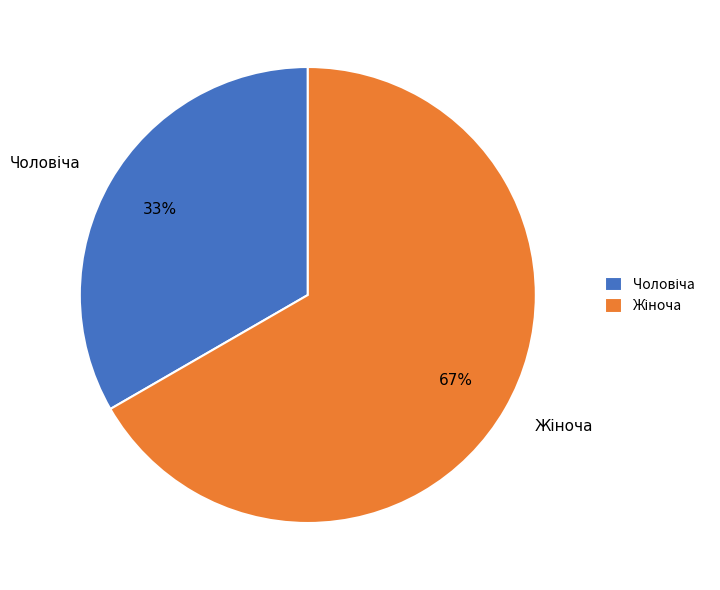

How many slices are in this pie chart?

2